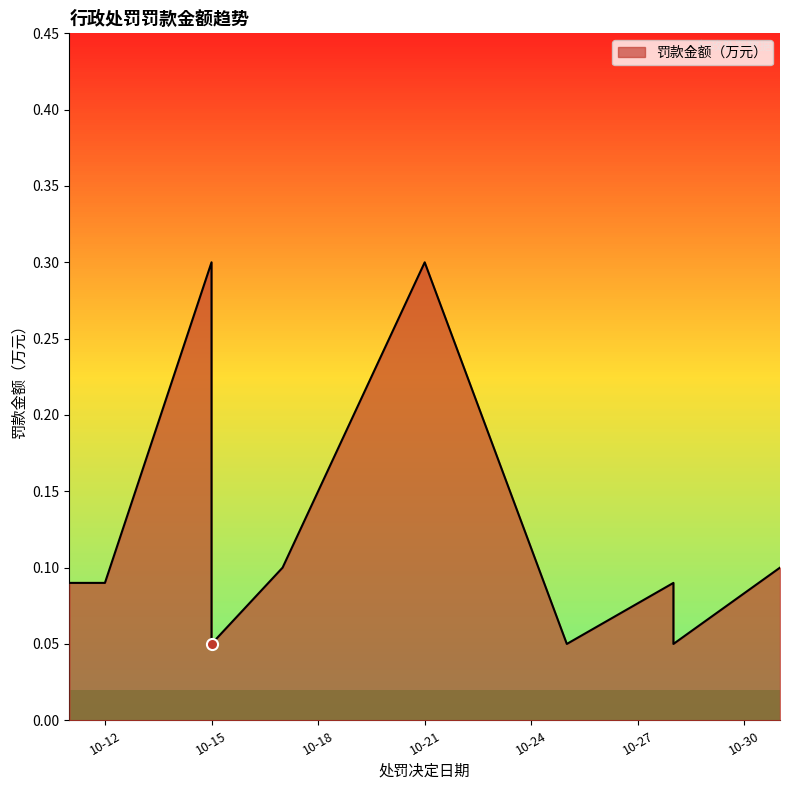

How many points are lower than both their immediate neighbors (excluding endpoints)?

3